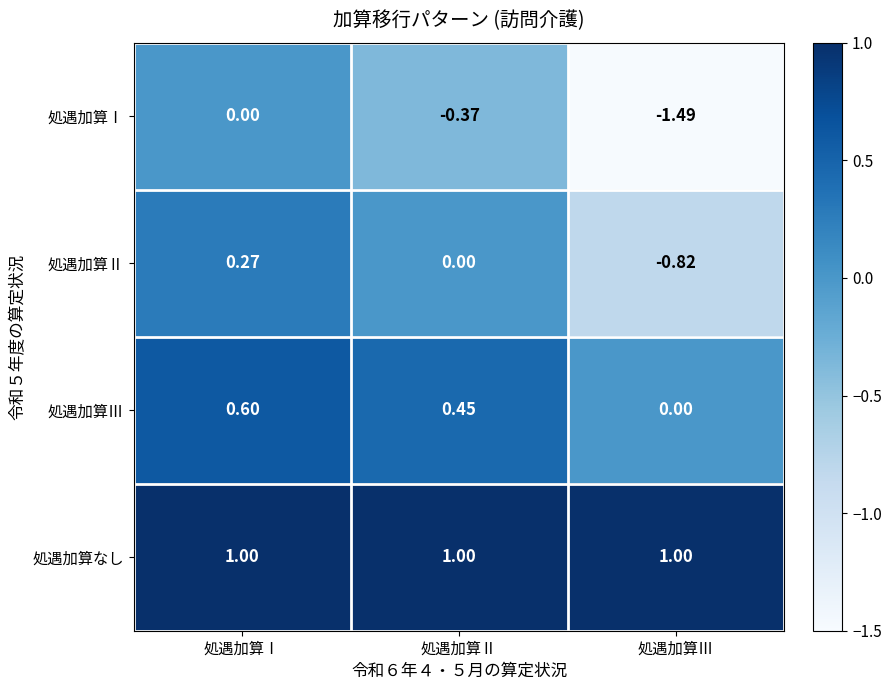

Which series has the largest total across all categories?

処遇加算なし